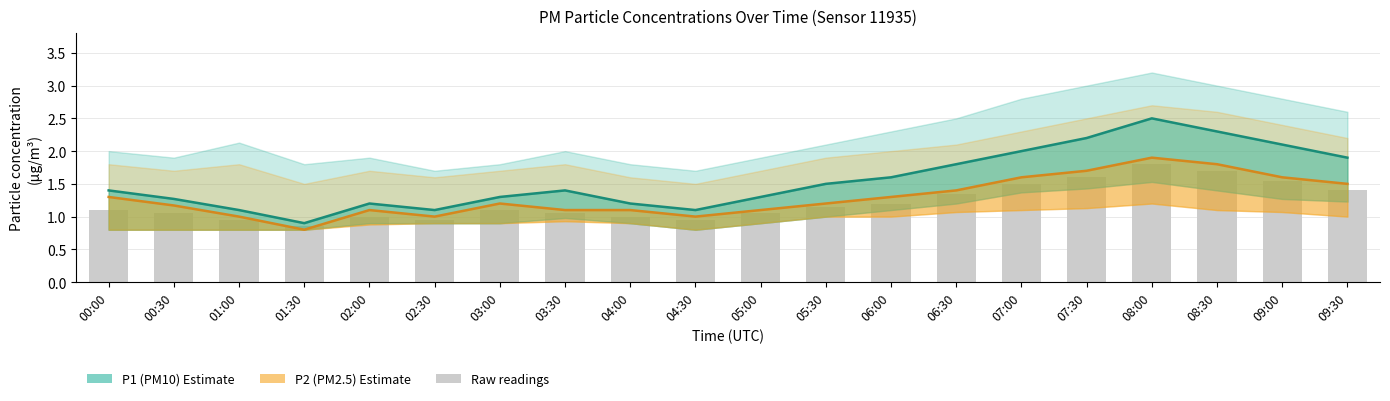

The Raw readings series shows 2.5 at 07:30. True or false?

False